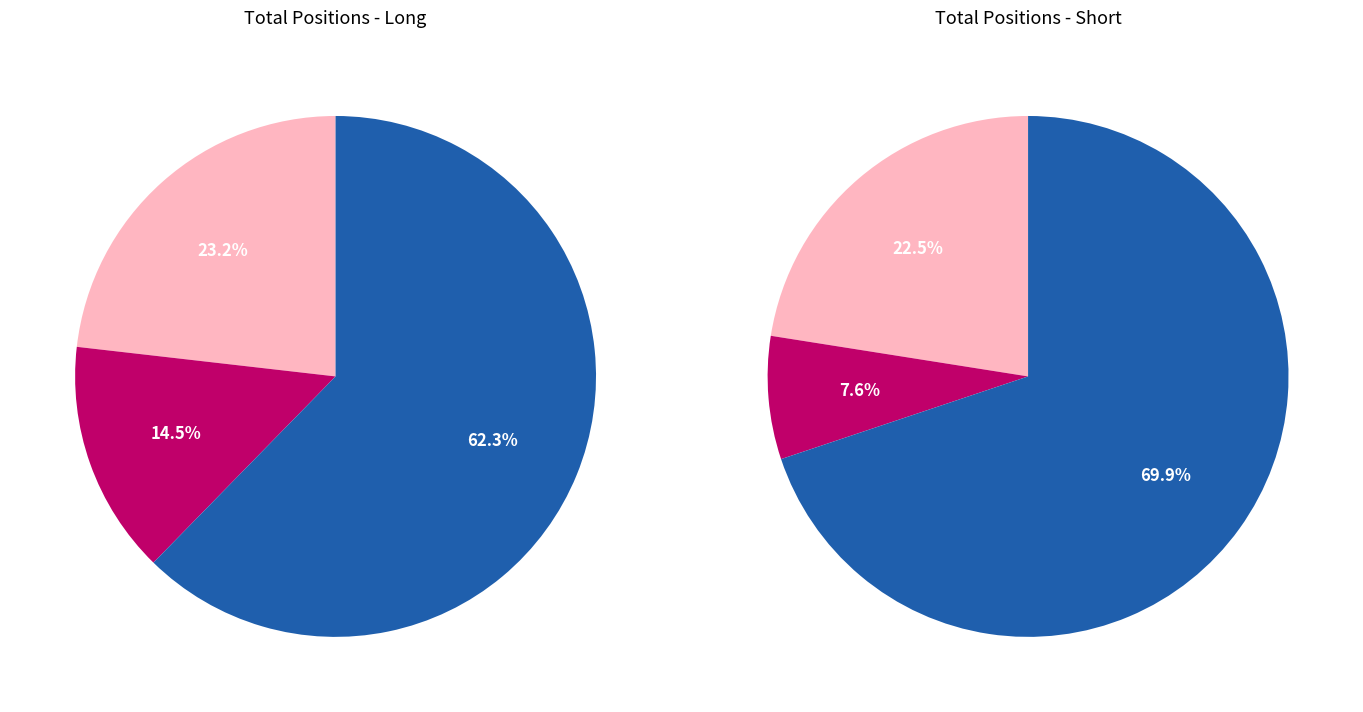

How many segments does this pie chart have?

3